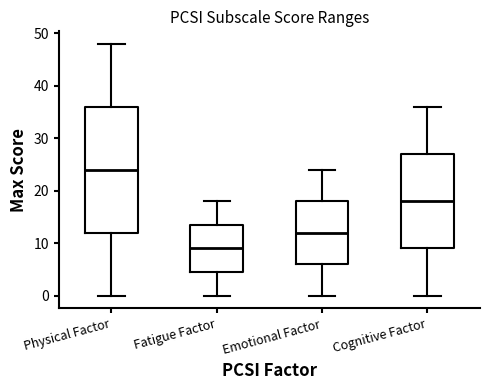

Reading left to right, transcribe this box plot: for each box, give where its median line is, the range the box spans, and where its two whiskers end, as read against the y-axis. The values are not printed on the chart, so give them approximately, as read against the axis.

Physical Factor: median 24, box 12 to 36, whiskers 0 to 48
Fatigue Factor: median 9, box 5 to 14, whiskers 0 to 18
Emotional Factor: median 12, box 6 to 18, whiskers 0 to 24
Cognitive Factor: median 18, box 9 to 27, whiskers 0 to 36